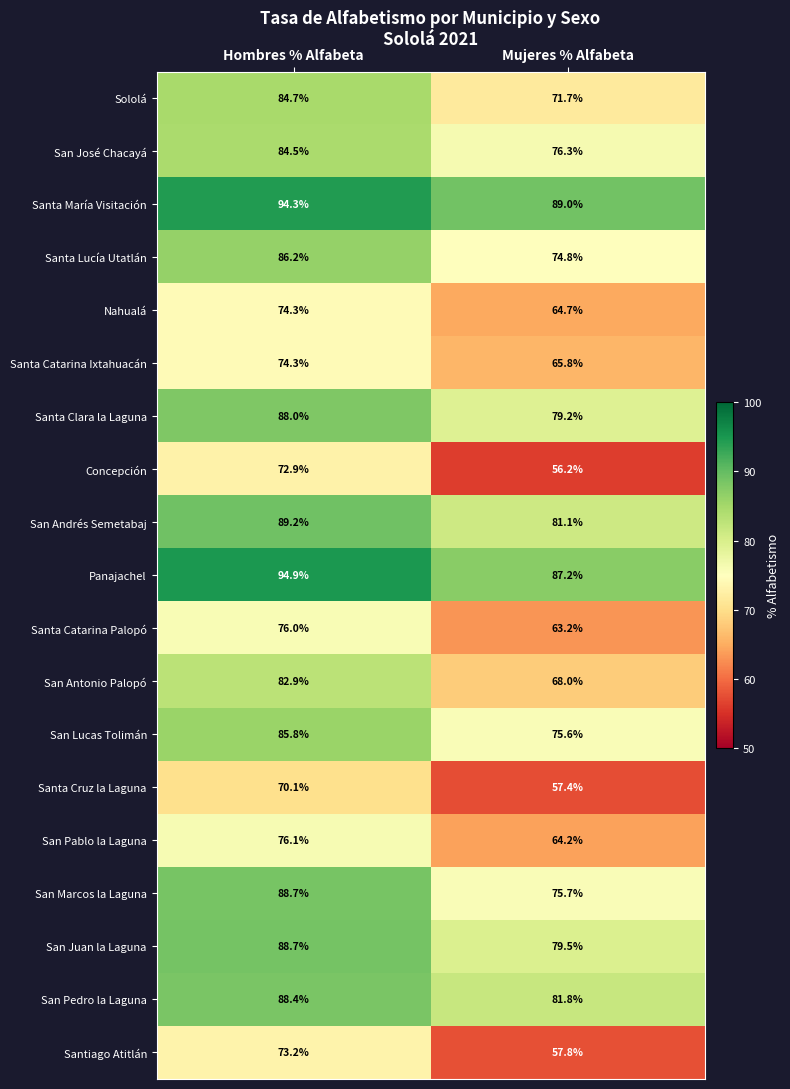

What is the approximate value of San José Chacayá at Mujeres % Alfabeta?

76.3